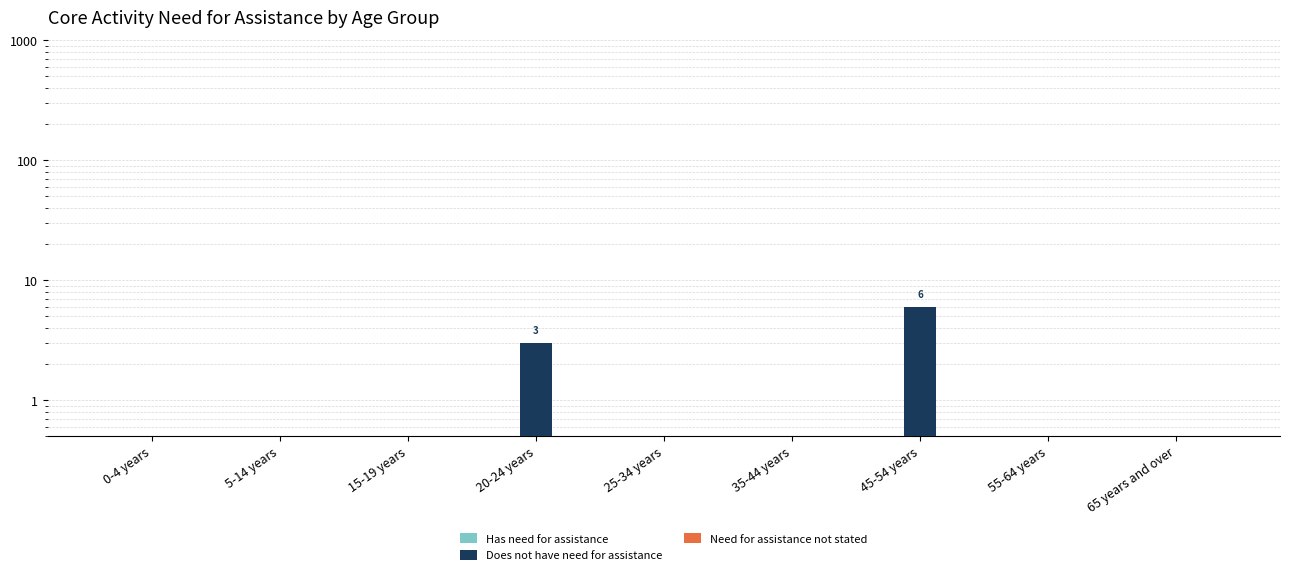

Reading left to right, what are all the values shown in this chart?

Has need for assistance: 0-4 years=0.5	5-14 years=0.5	15-19 years=0.5	20-24 years=0.5	25-34 years=0.5	35-44 years=0.5	45-54 years=0.5	55-64 years=0.5	65 years and over=0.5
Does not have need for assistance: 0-4 years=0.5	5-14 years=0.5	15-19 years=0.5	20-24 years=3.0	25-34 years=0.5	35-44 years=0.5	45-54 years=6.0	55-64 years=0.5	65 years and over=0.5
Need for assistance not stated: 0-4 years=0.5	5-14 years=0.5	15-19 years=0.5	20-24 years=0.5	25-34 years=0.5	35-44 years=0.5	45-54 years=0.5	55-64 years=0.5	65 years and over=0.5